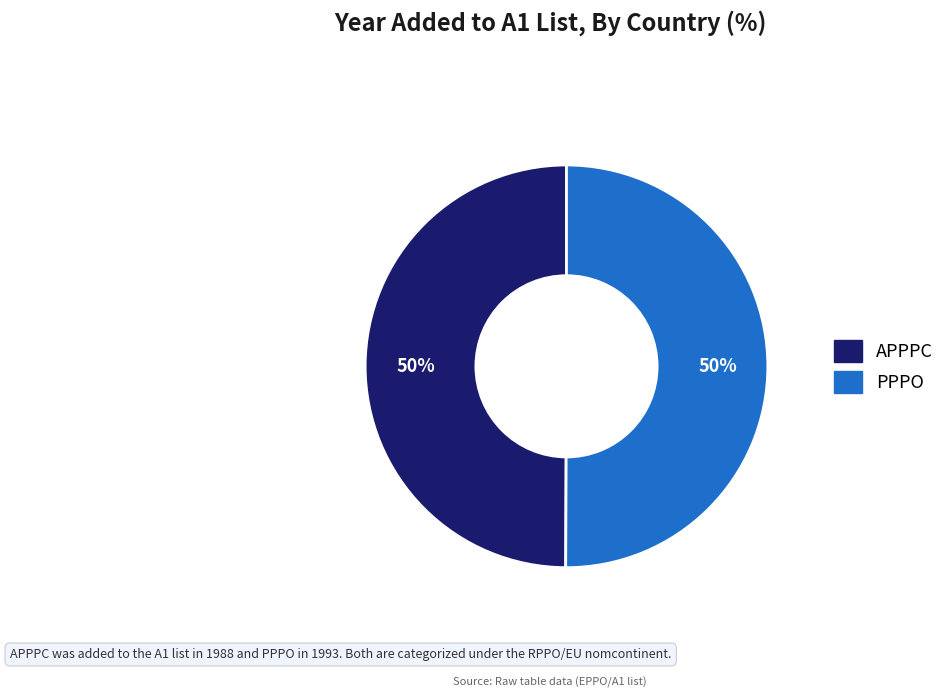

Count the number of slices in the pie.

2